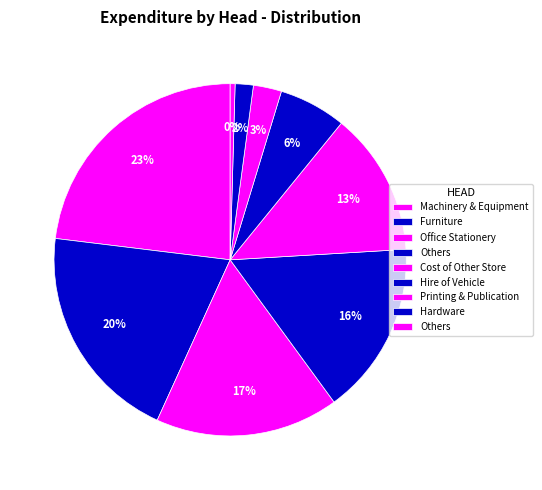

How many segments does this pie chart have?

9